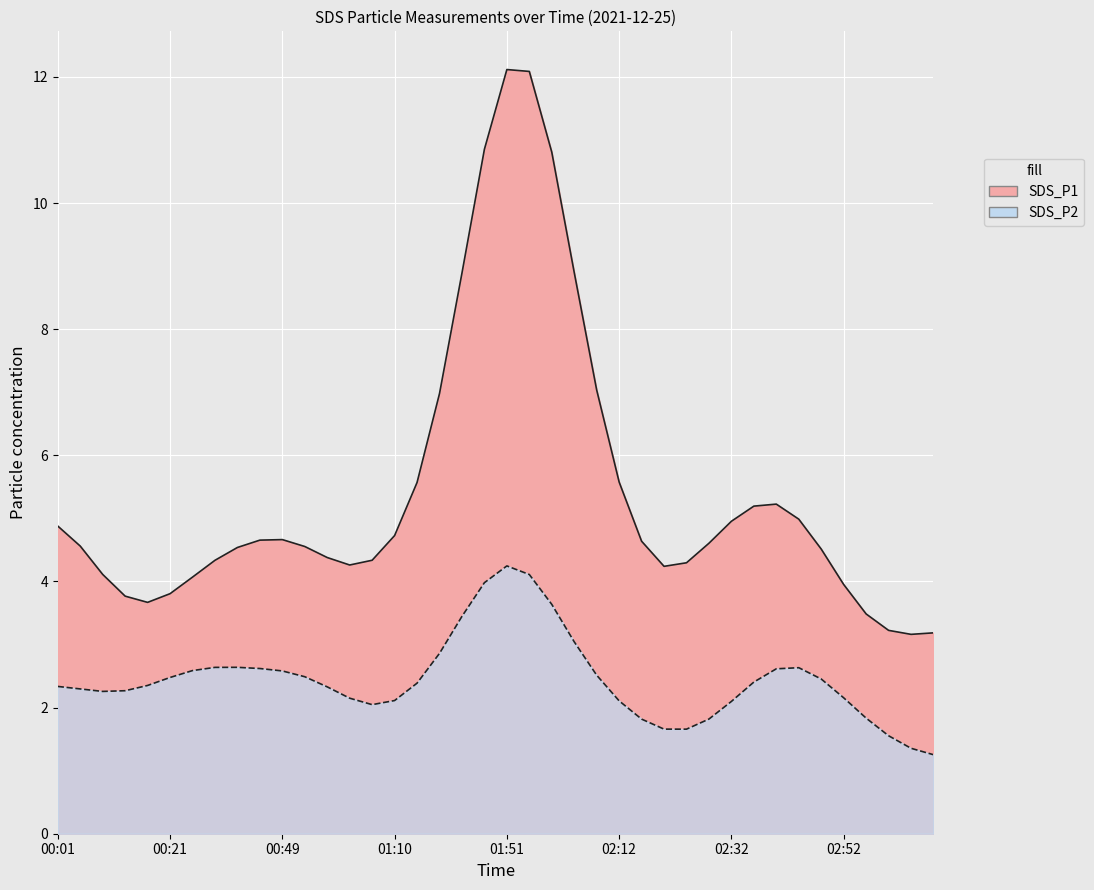

What is the label of the 17th point from the left?

01:14